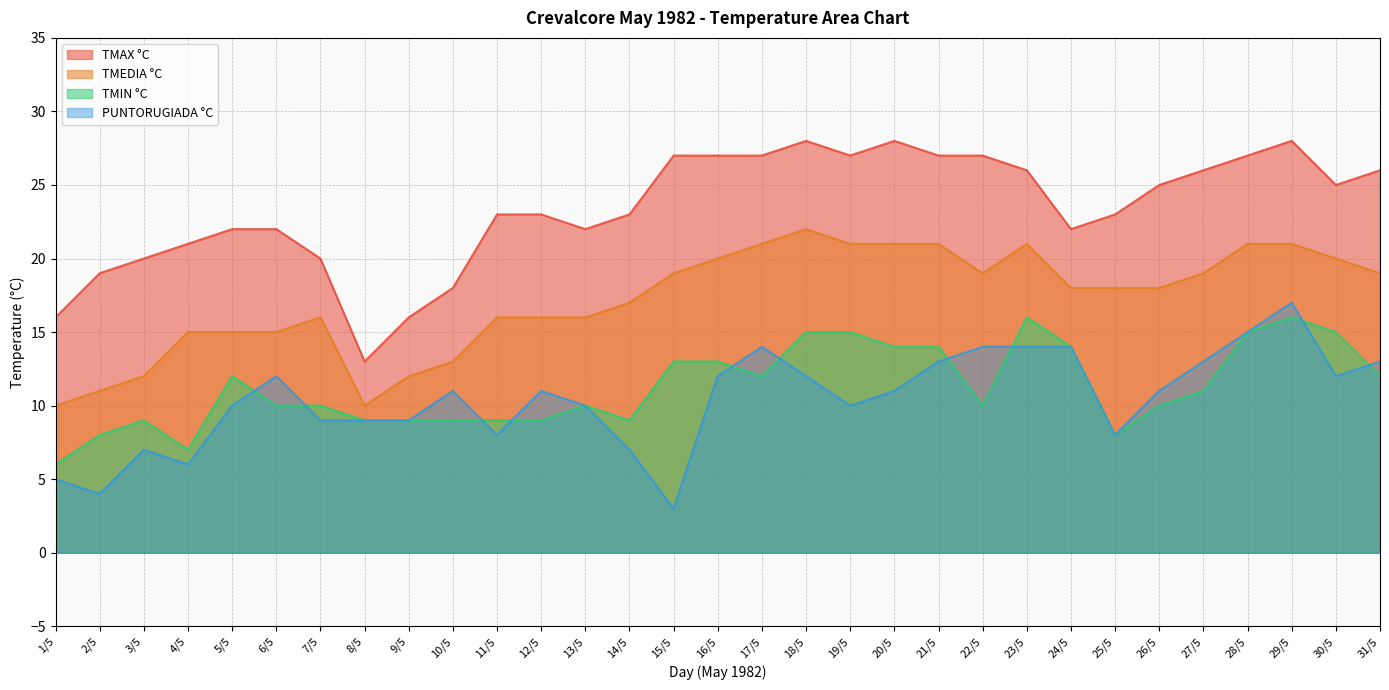

True or false: PUNTORUGIADA °C and TMAX °C cross at least once.

False